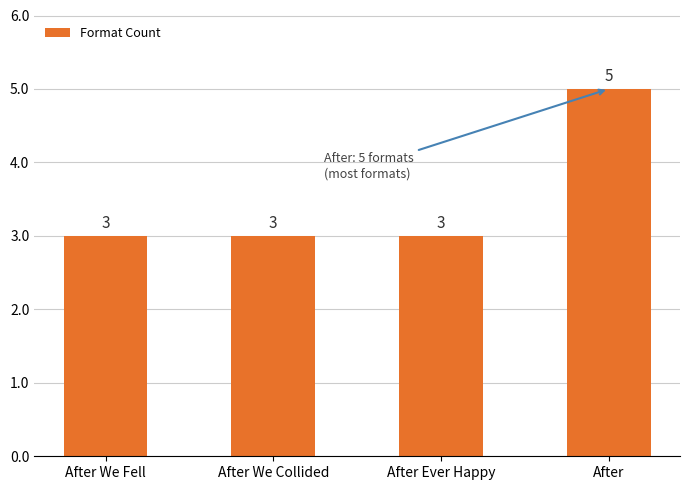

What is the approximate value at After We Collided?

3